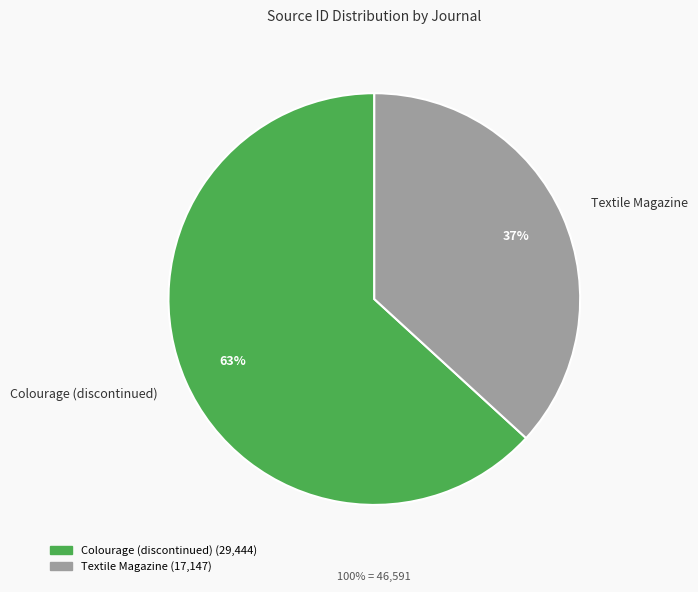

Is there a majority slice in this chart?

Yes